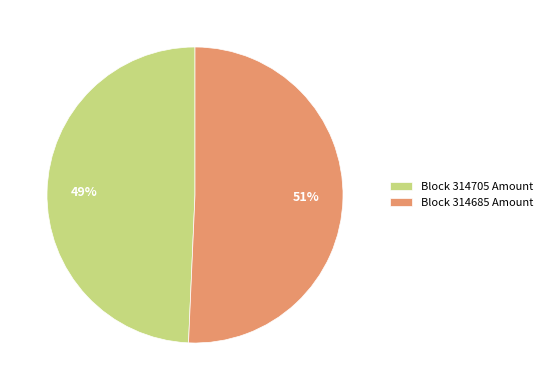

Combined, do Block 314705 Amount and Block 314685 Amount account for over 50%?

Yes